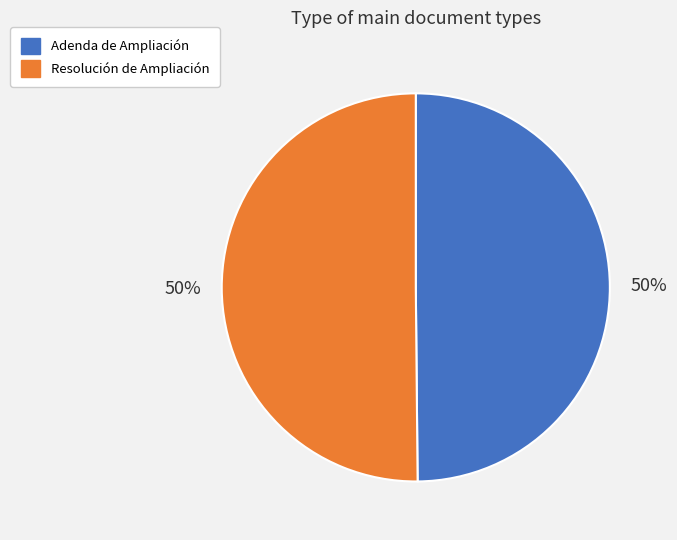

To the nearest percent, what percentage of the pie is Adenda de Ampliación?

50%